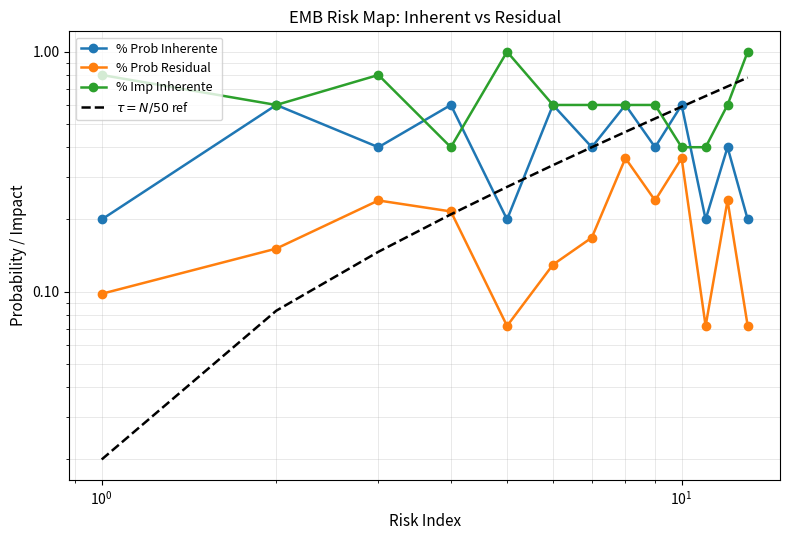

Is this an area chart (filled region under the line)?

No